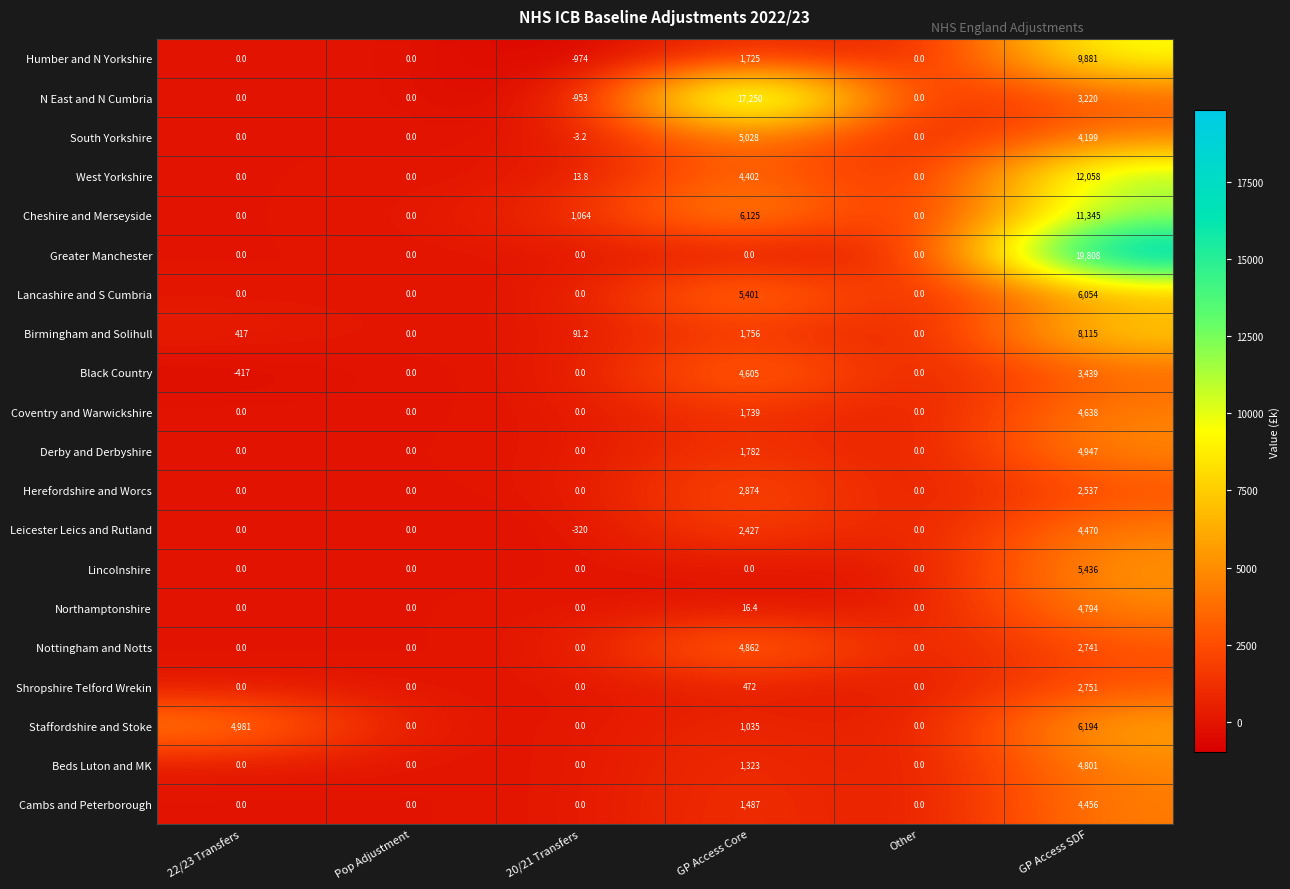

Which series has the largest range (max minus min)?

Greater Manchester